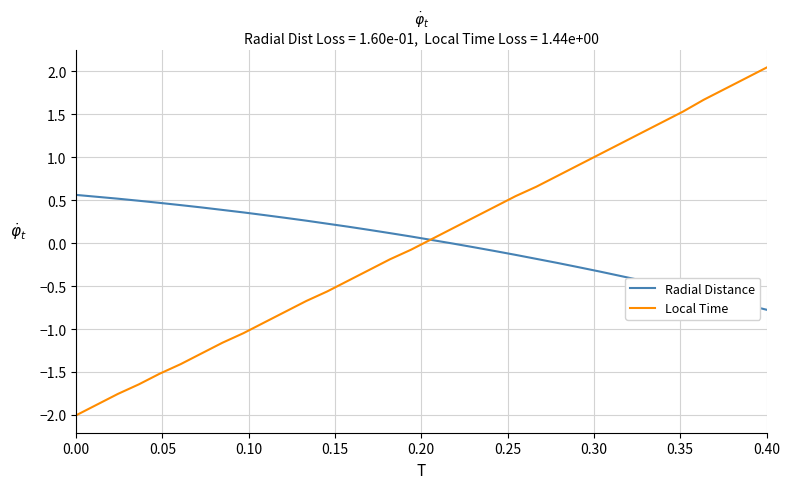

List the series in order of their peak value, lowest first.

Radial Distance, Local Time